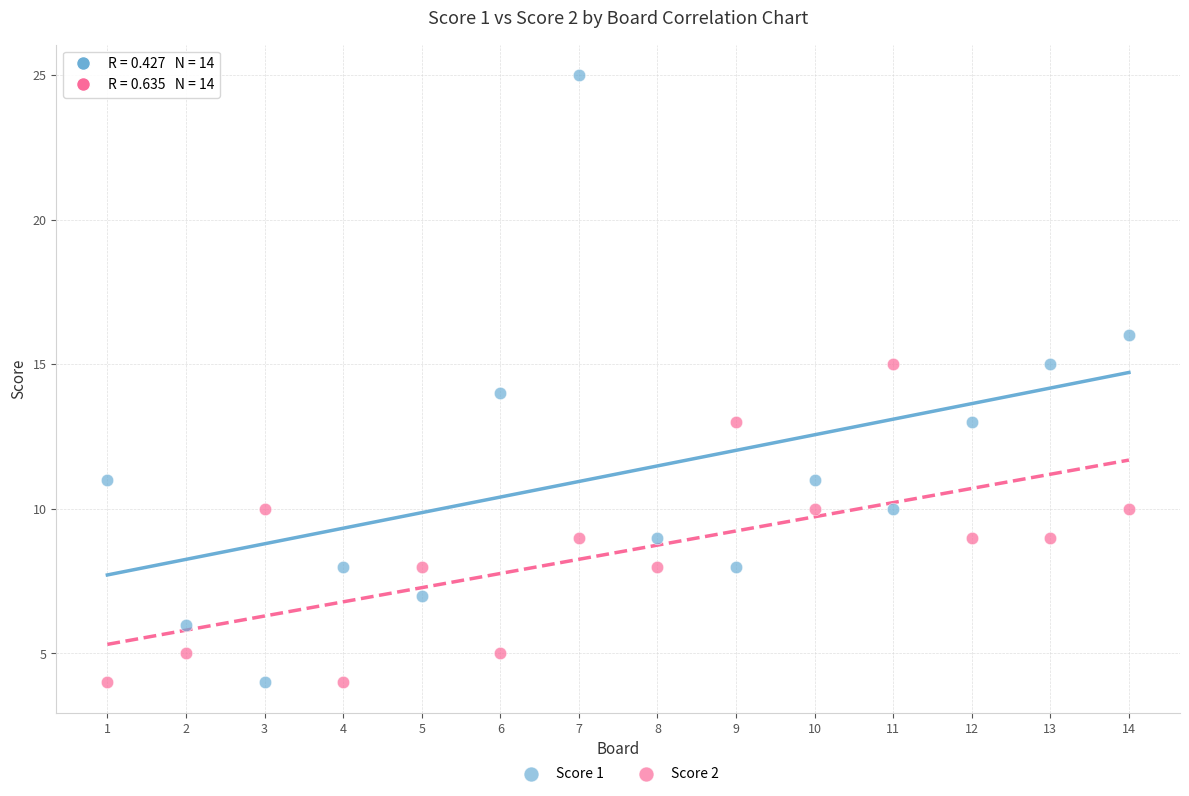

Which series reaches the maximum Y coordinate?

Score 1